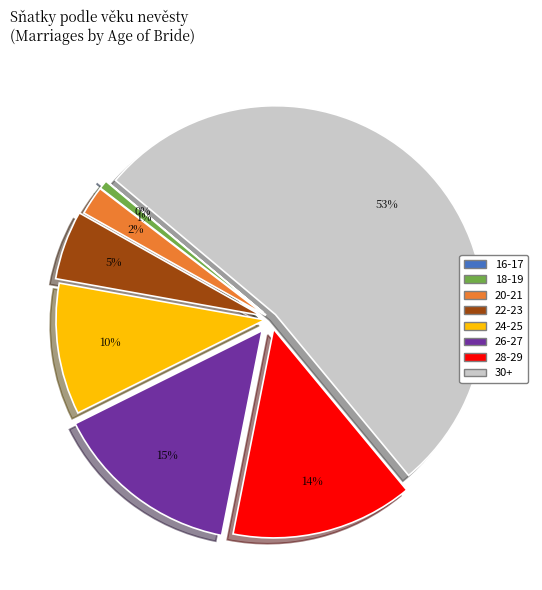

What is the majority slice?

30+